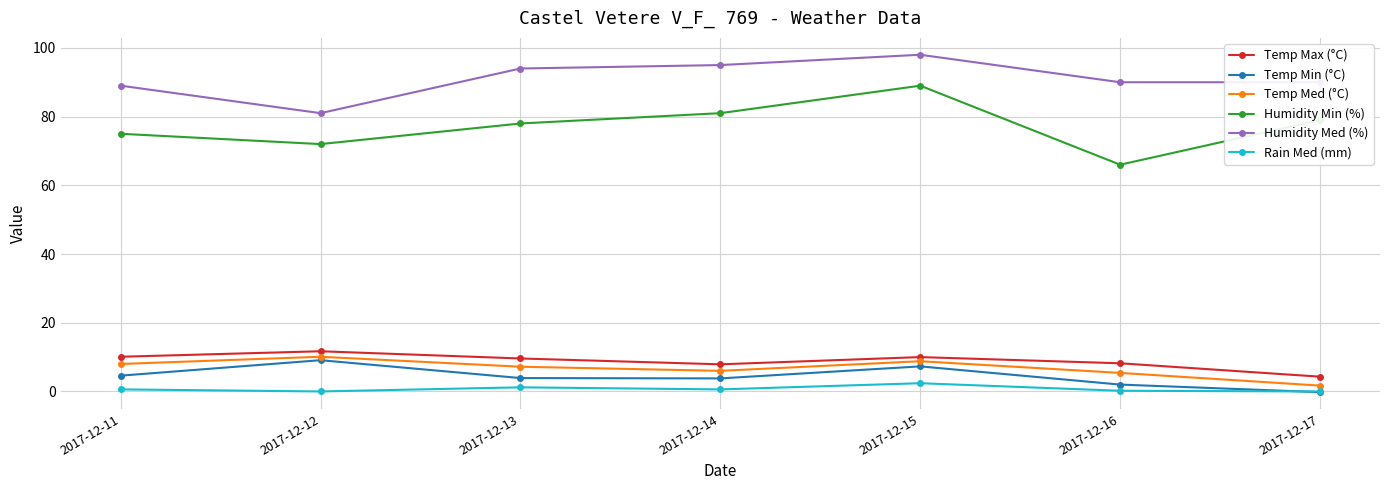

True or false: Temp Min (°C) and Temp Max (°C) intersect in this chart.

False